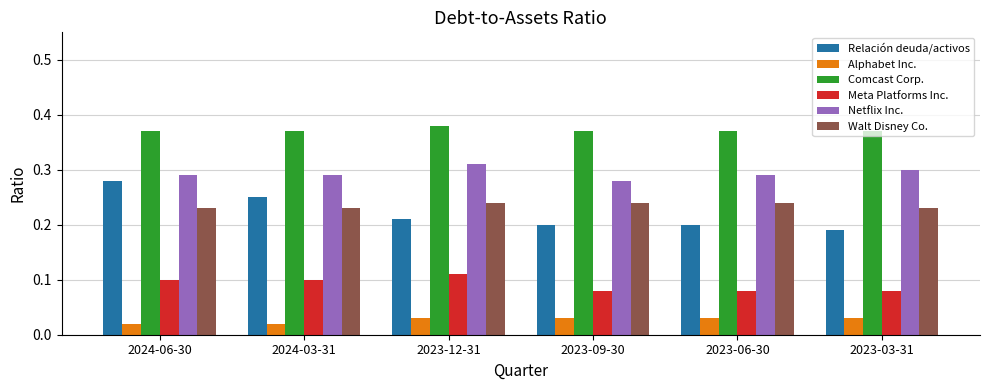

How many bars are there in total?

36